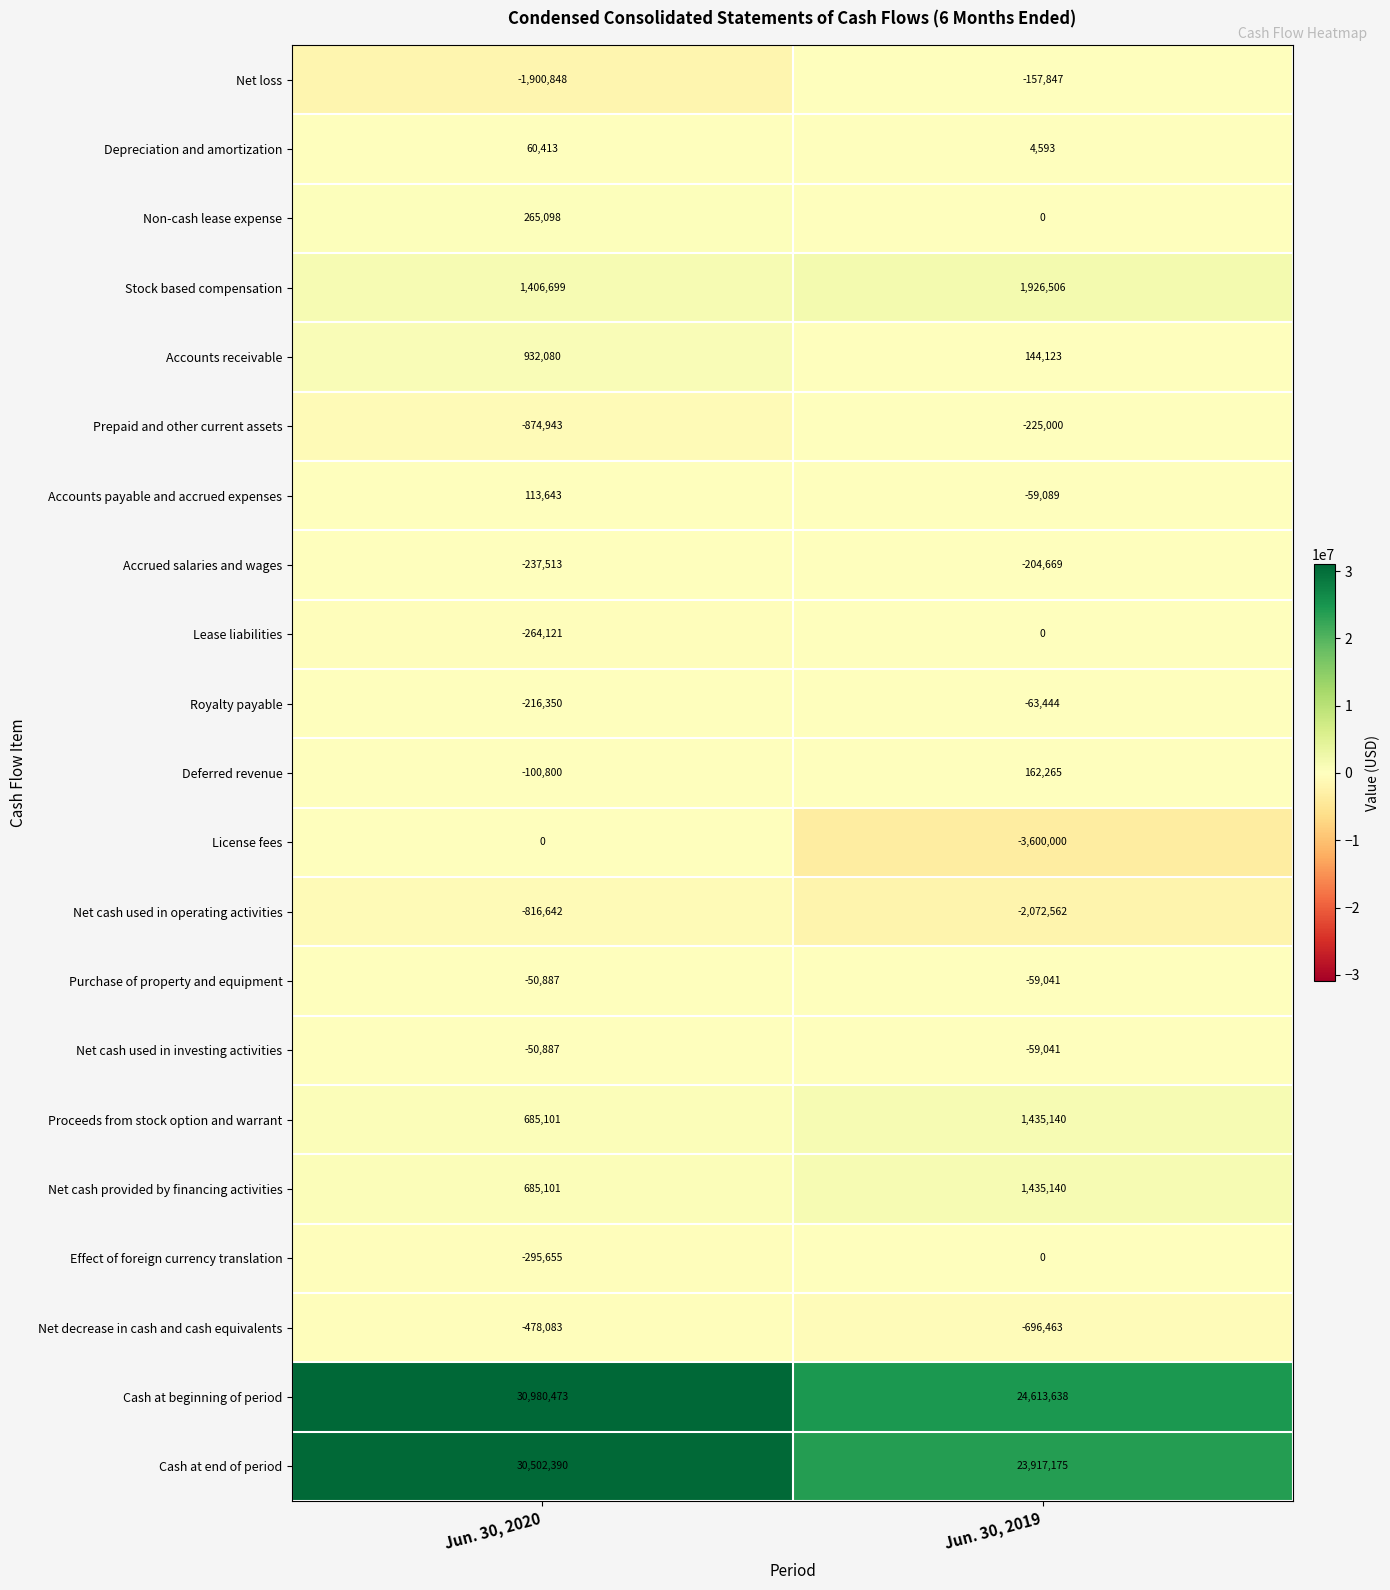

How many series are shown in this chart?

21